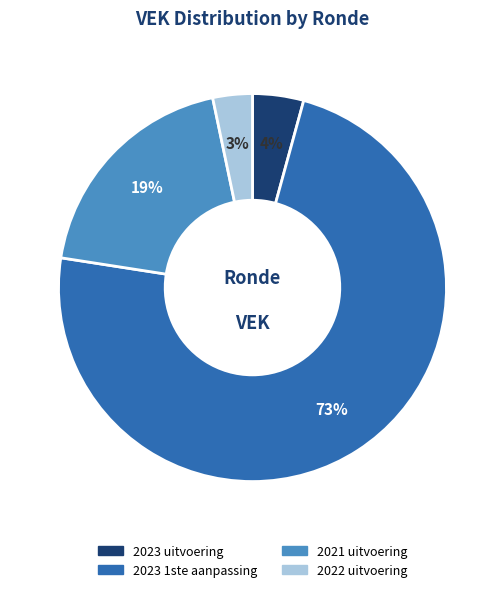

Is the sum of 2023 1ste aanpassing and 2021 uitvoering greater than half?

Yes